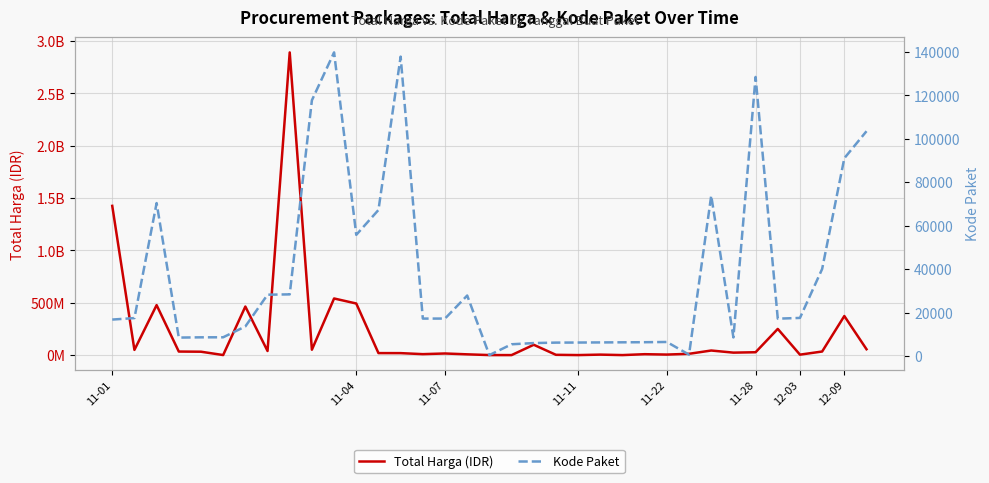

Is it true that Total Harga (IDR) equals 23653000 at 28?

True